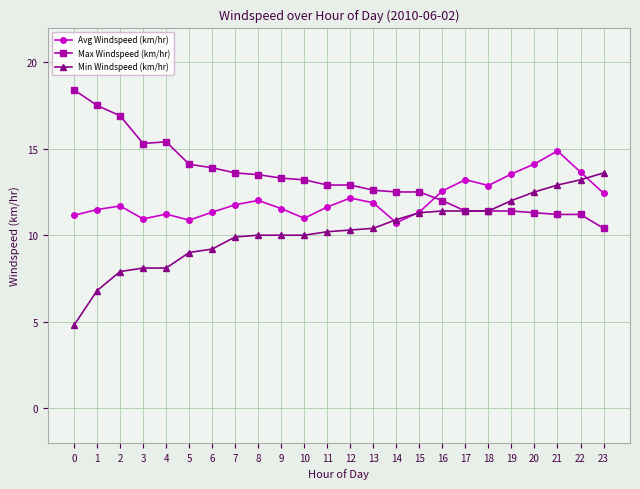

How many lines are shown in the chart?

3